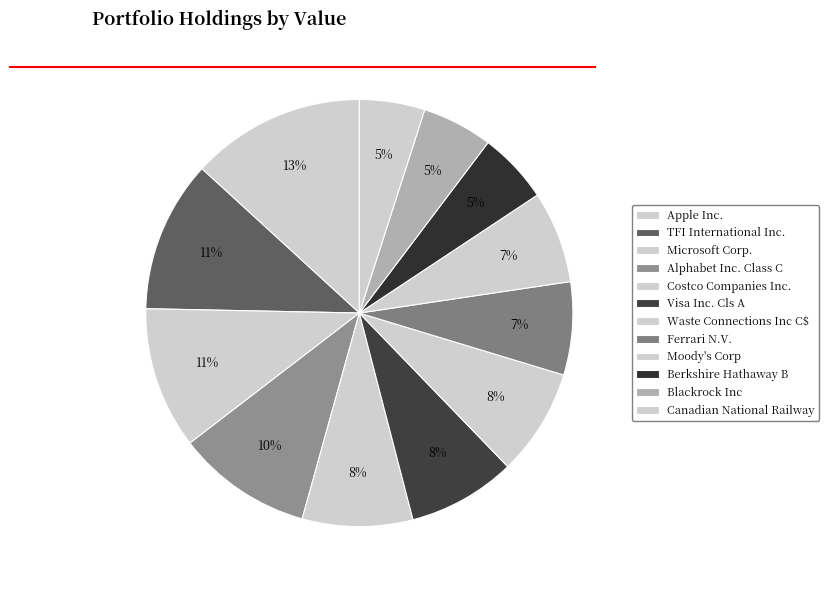

How many slices are in this pie chart?

12